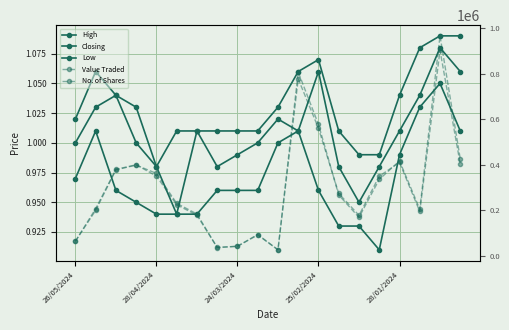

What is the label of the 15th point from the left?

14